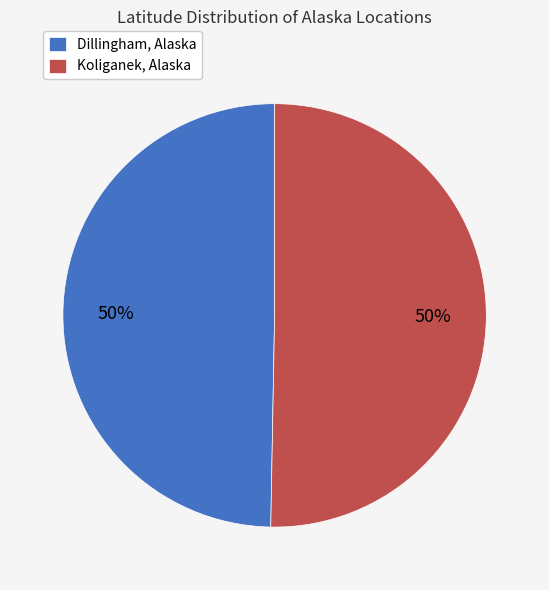

What is the ratio of the value at Dillingham, Alaska to the value at Koliganek, Alaska?

1.0